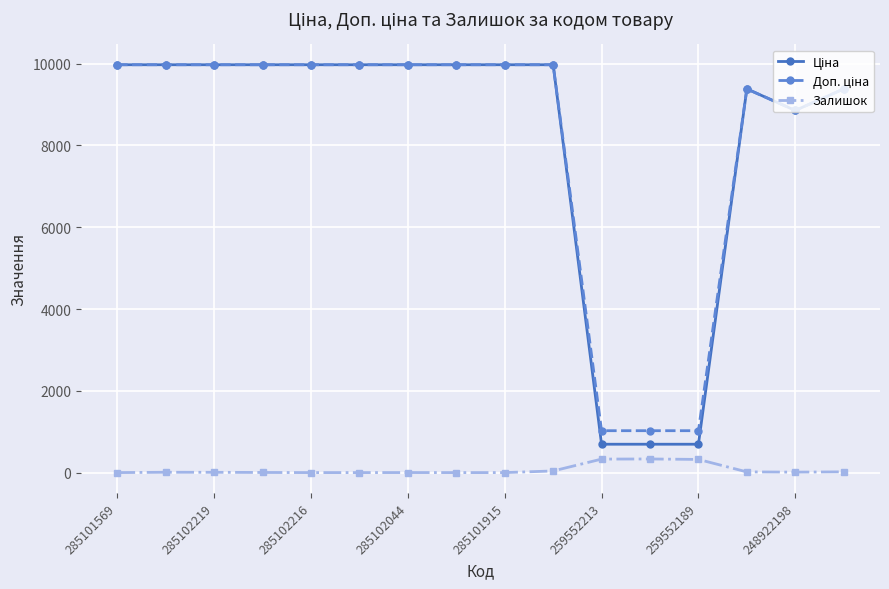

What is the highest value of the Залишок series?

333.0